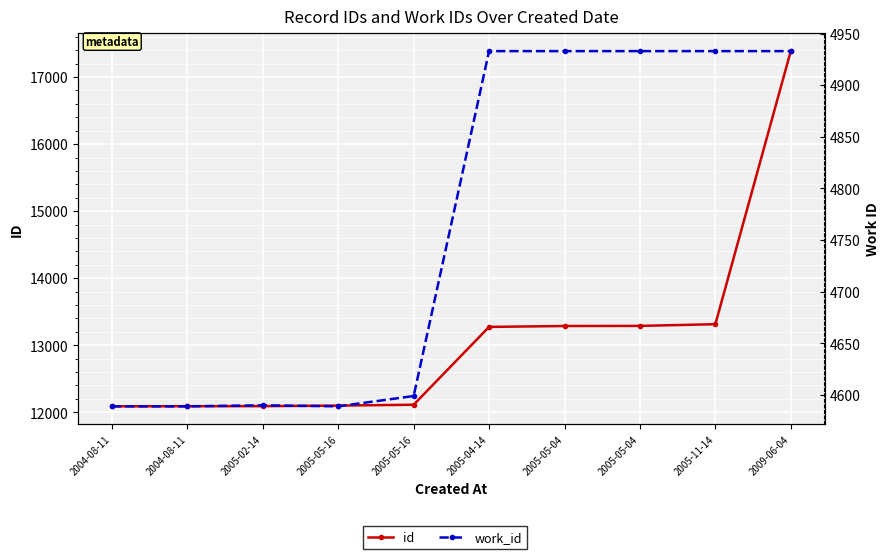

The work_id series shows 4933 at 2005-11-14. True or false?

True